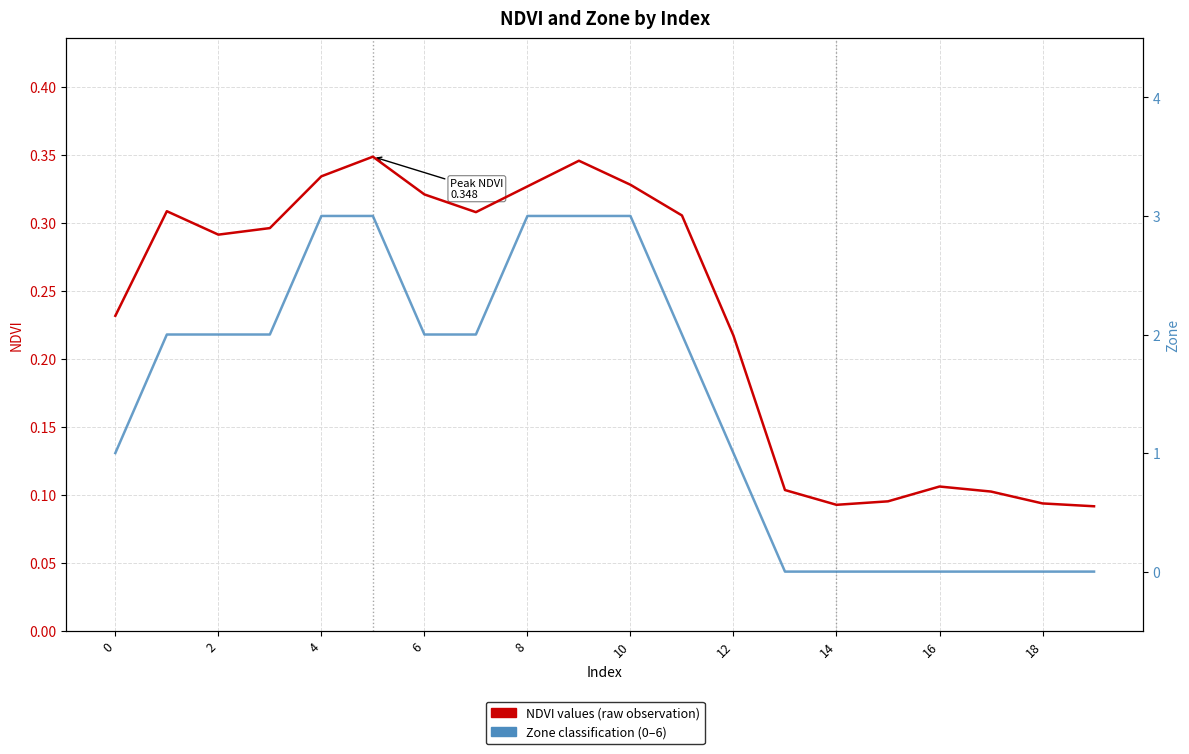

What is the lowest value of the NDVI series?

0.1